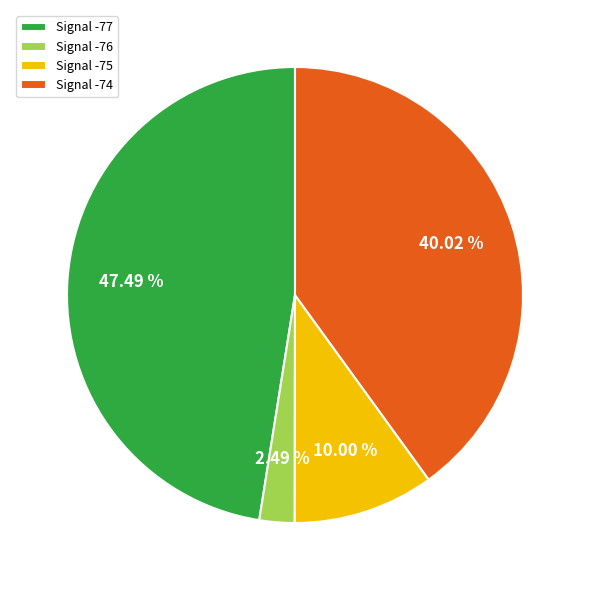

Rank the categories by value from highest to lowest.

Signal -77, Signal -74, Signal -75, Signal -76